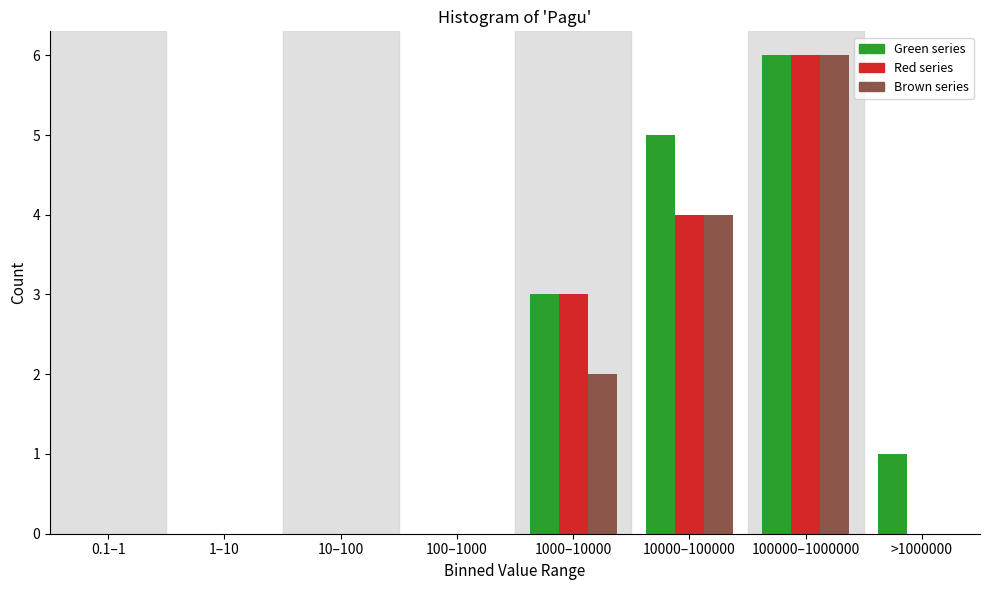

Reading left to right, transcribe all the data shown in this chart.

Green series: 0.1–1=0	1–10=0	10–100=0	100–1000=0	1000–10000=3	10000–100000=5	100000–1000000=6	>1000000=1
Red series: 0.1–1=0	1–10=0	10–100=0	100–1000=0	1000–10000=3	10000–100000=4	100000–1000000=6	>1000000=0
Brown series: 0.1–1=0	1–10=0	10–100=0	100–1000=0	1000–10000=2	10000–100000=4	100000–1000000=6	>1000000=0